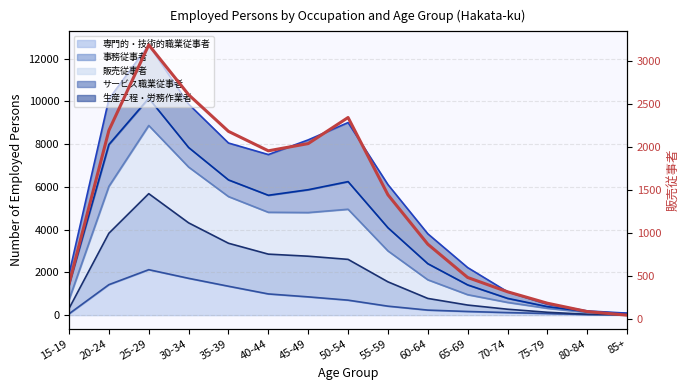

What is the value of the 15th point from the left?

47